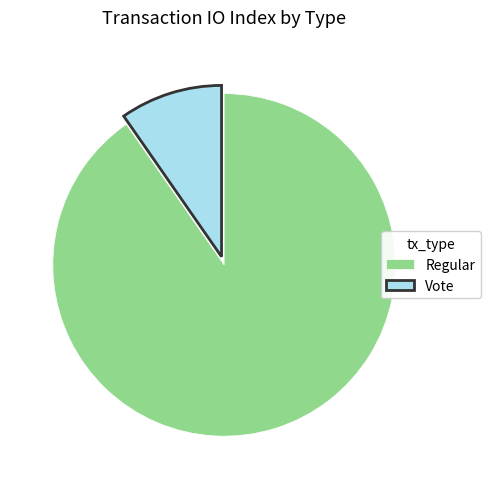

Between Vote and Regular, which is larger?

Regular